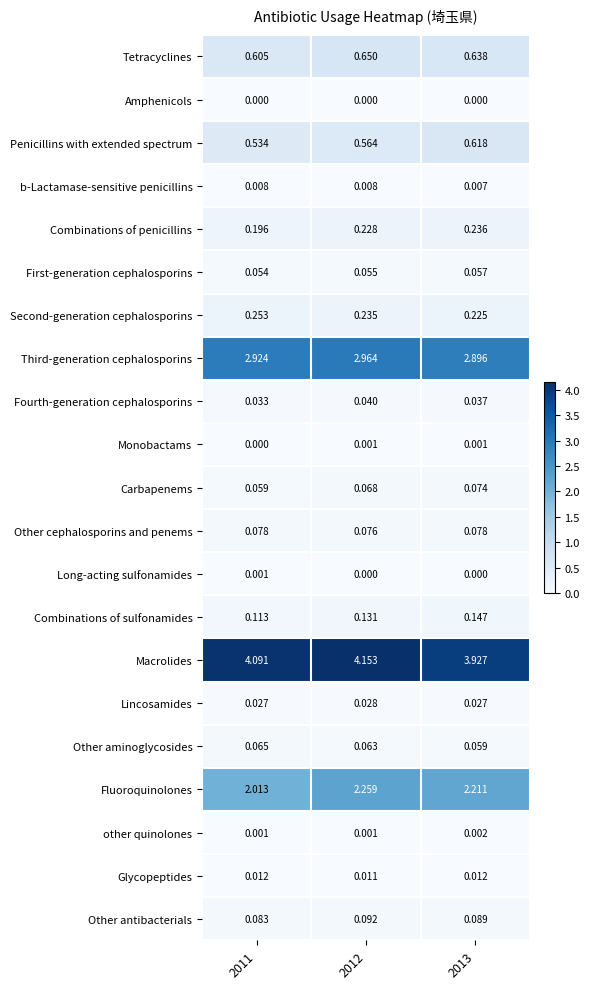

Is the value of Lincosamides at 2011 greater than the value of Macrolides at 2012?

No